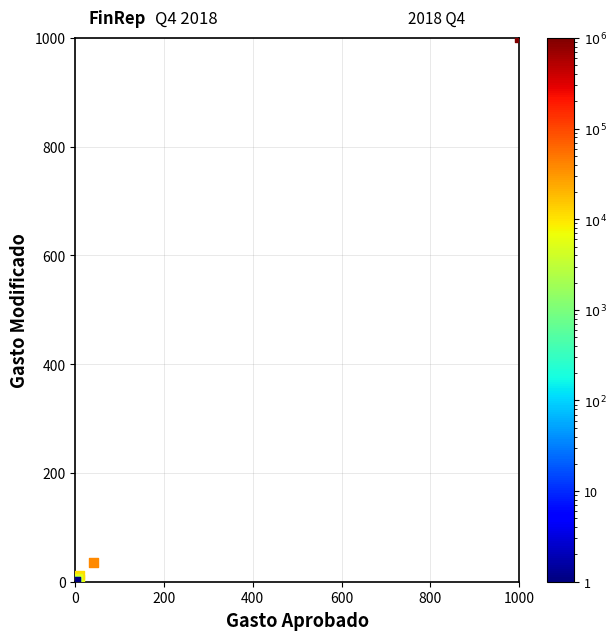

What Y value in the scatter plot is closest to 500?

34.6